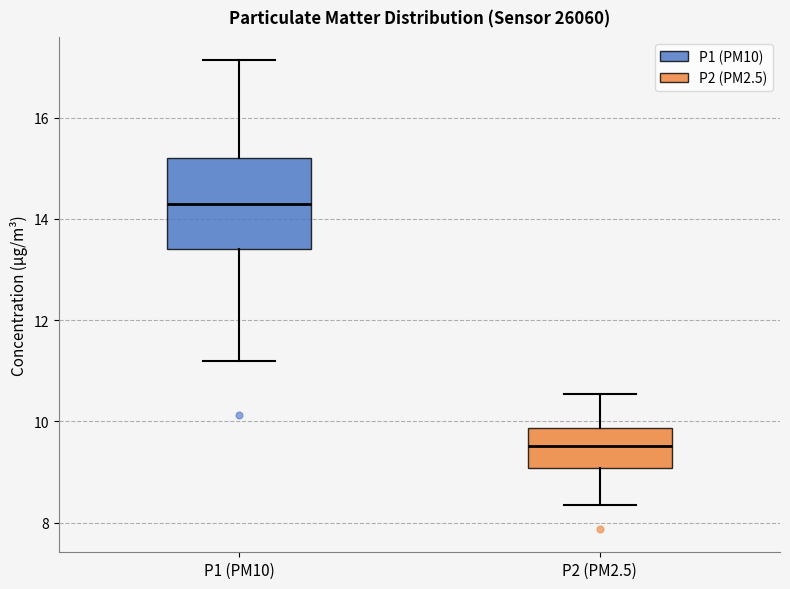

Which box has the lowest median line?

P2 (PM2.5)